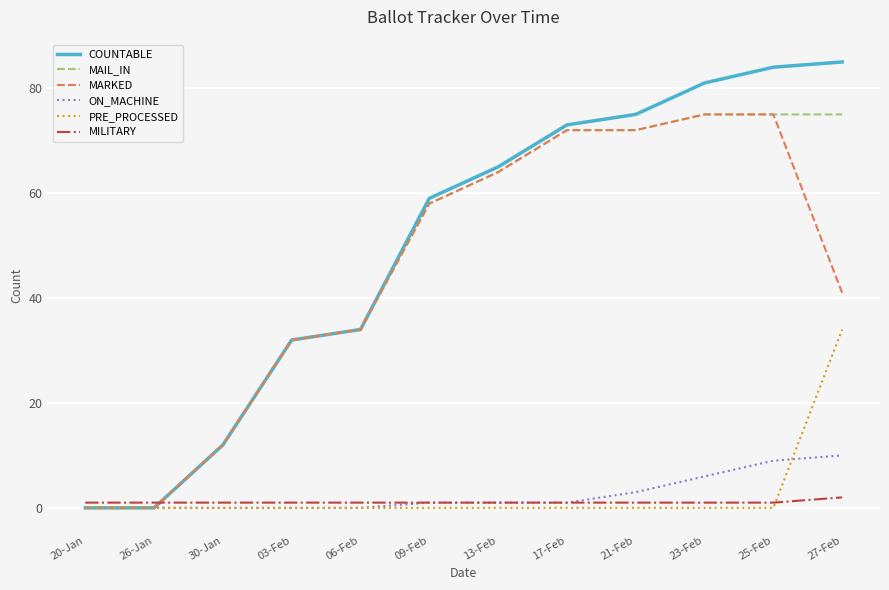

What position from the left is 20-Jan?

1